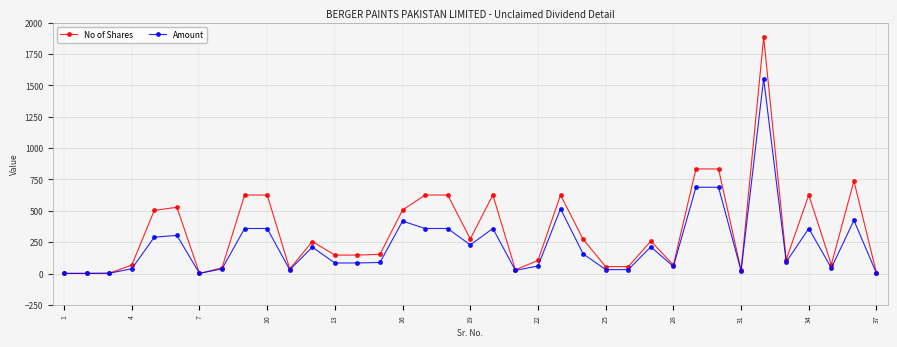

True or false: Amount has more than 2 points higher than both neighbors.

True